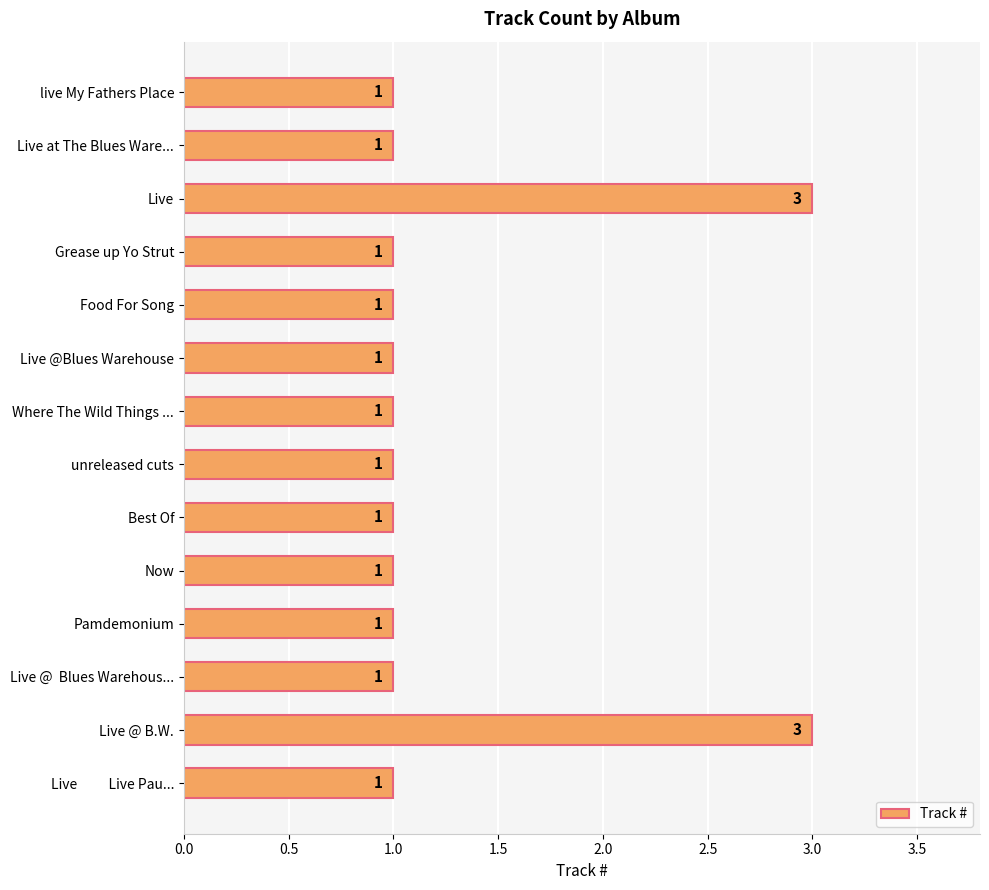

What position from the bottom is Where The Wild Things ...?

8